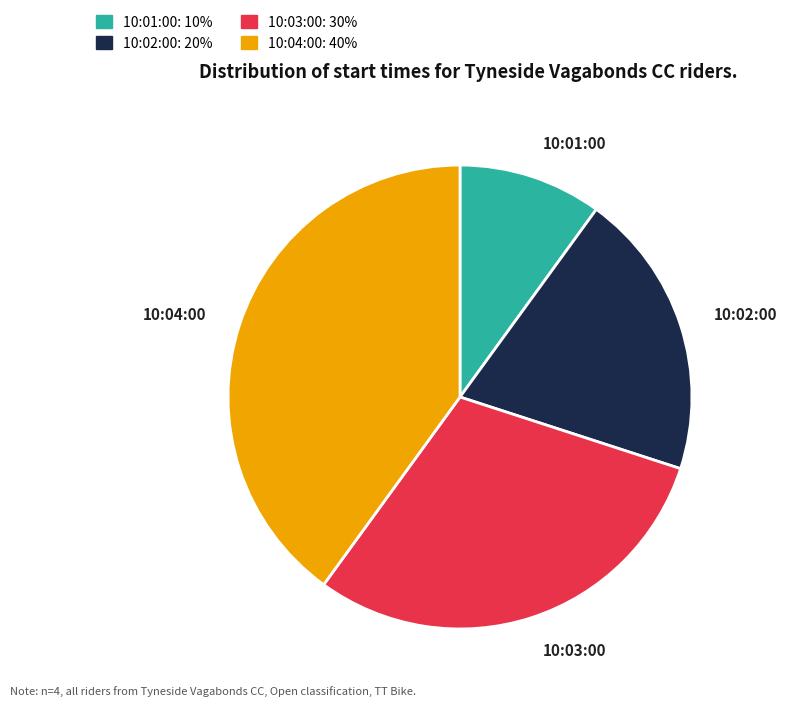

Does any single category account for the majority?

No